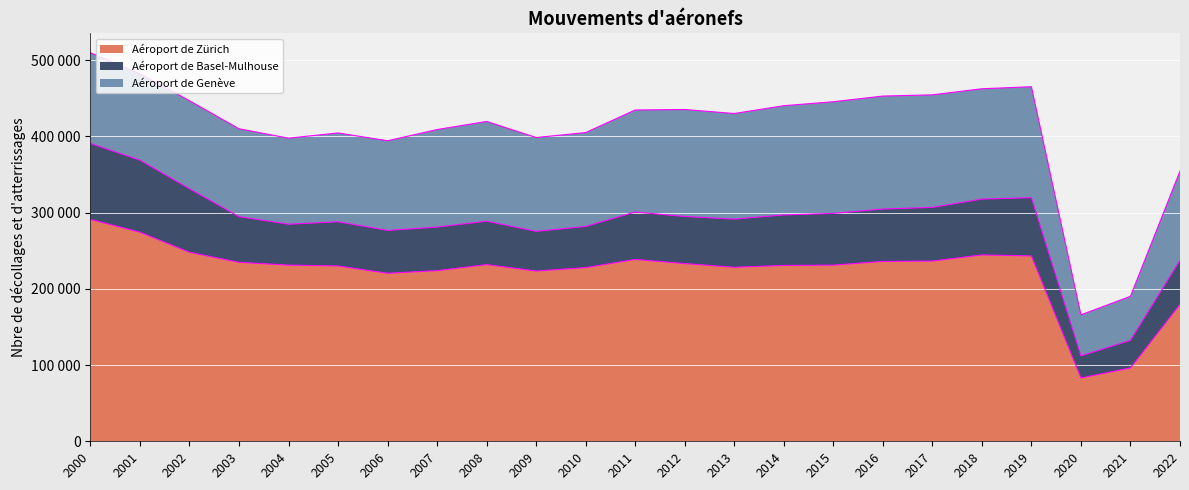

What is the value of the Aéroport de Genève point at the 11th from the left?

123173